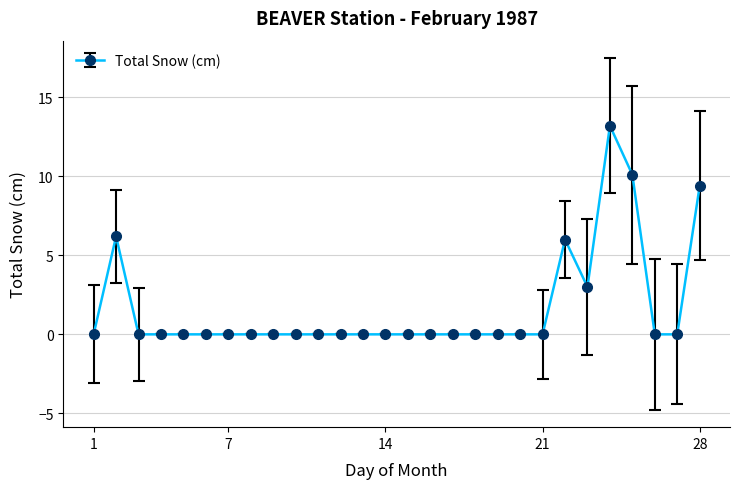

What is the maximum value shown in the chart?

13.2